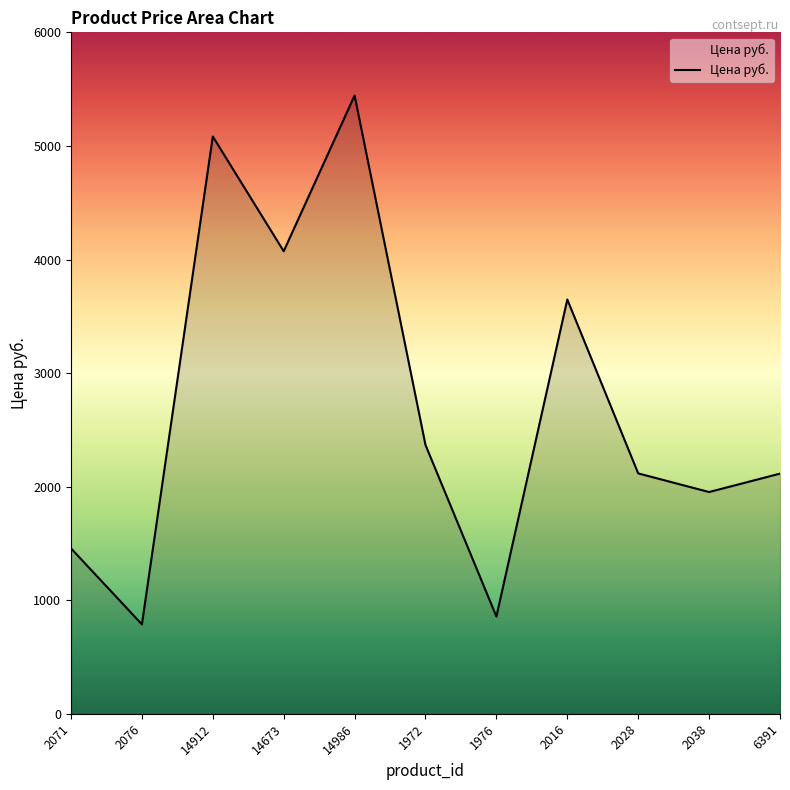

Which category has the lowest value across all series?

2076